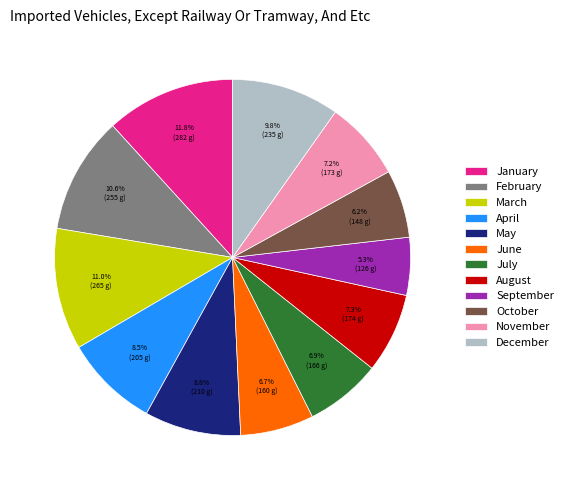

True or false: September accounts for 5% of the total.

True